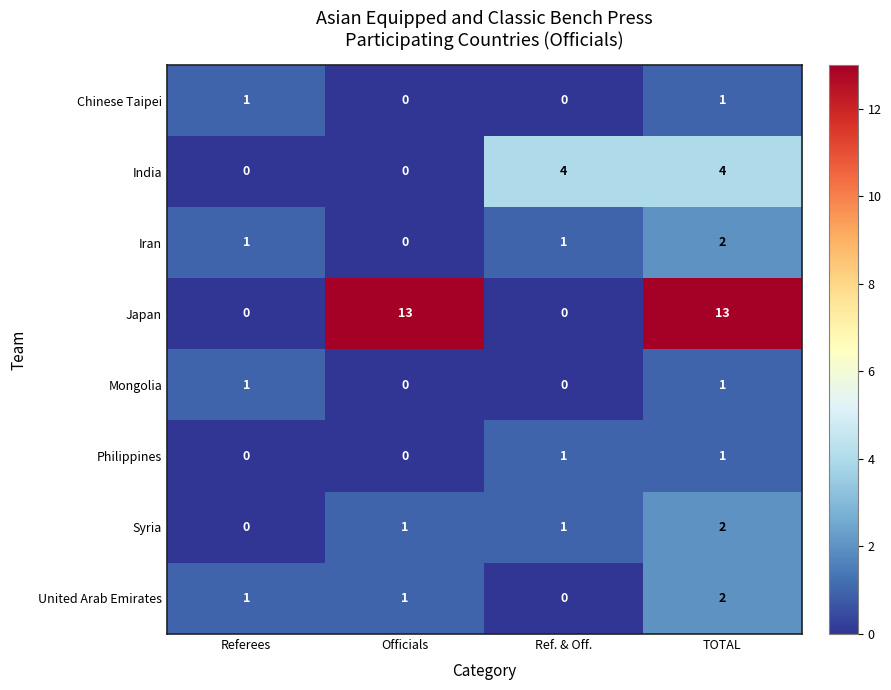

Is it true that Mongolia equals 1 at TOTAL?

True